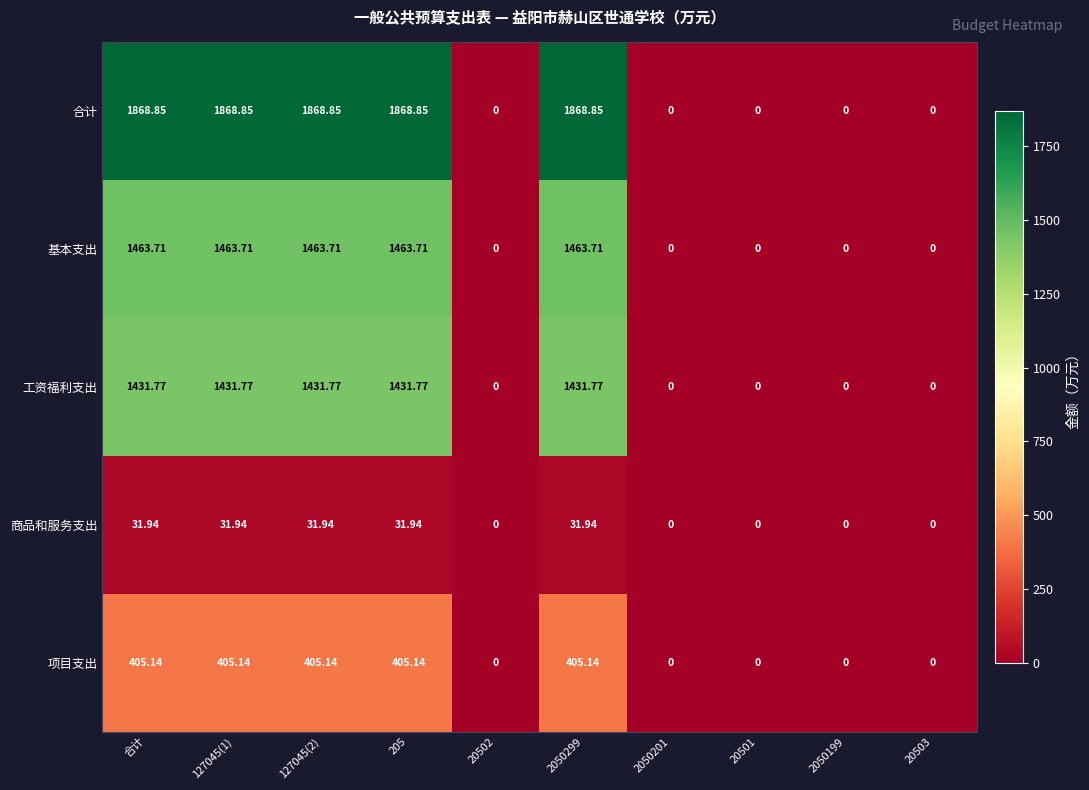

At 合计, list the series in order from largest to smallest.

合计, 基本支出, 工资福利支出, 项目支出, 商品和服务支出